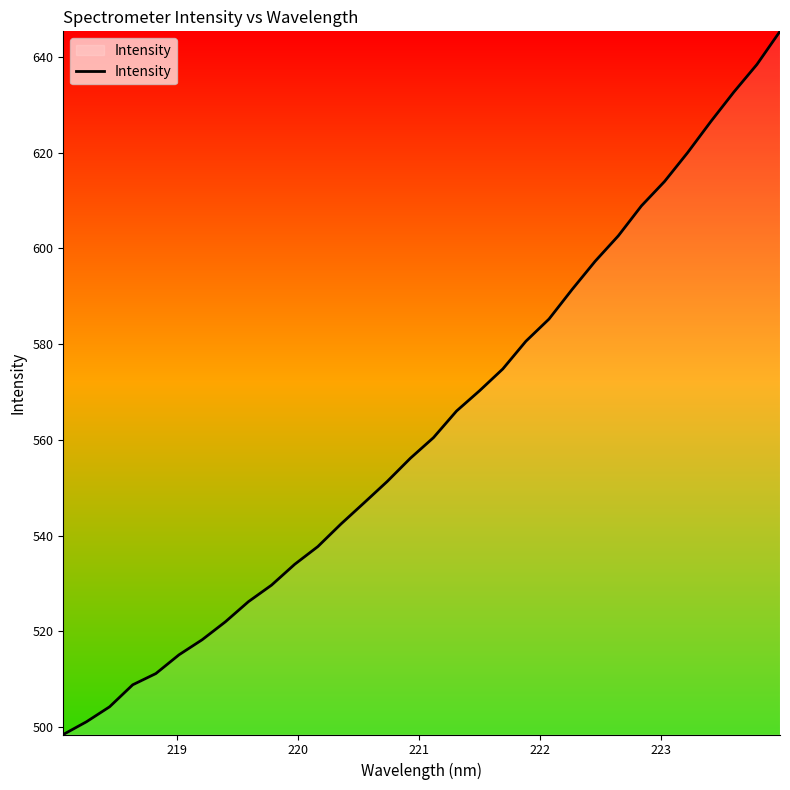

What is the smallest value displayed?

498.5